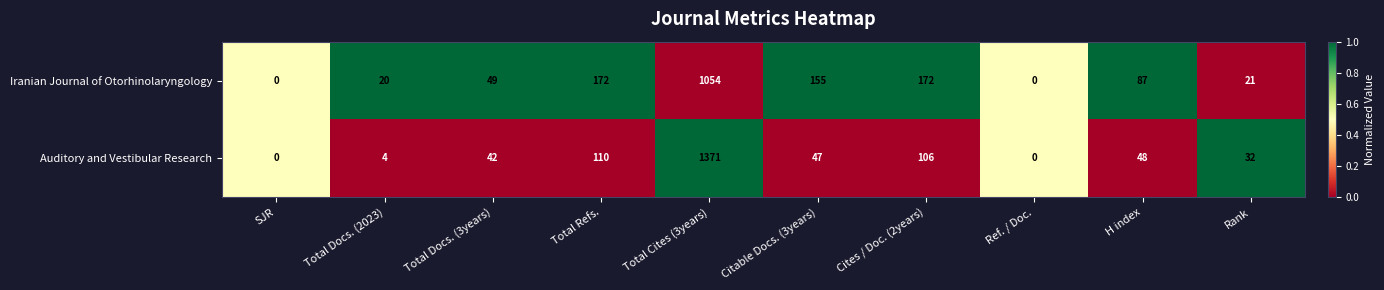

The value of Iranian Journal of Otorhinolaryngology at Citable Docs. (3years) is 155. True or false?

True